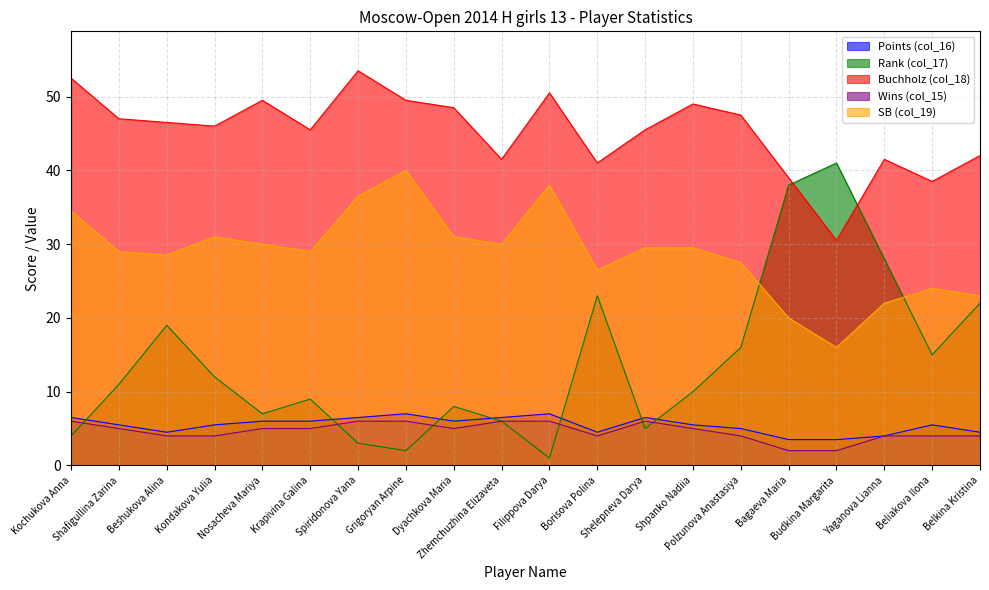

What is the label of the 17th point from the left?

Budkina Margarita